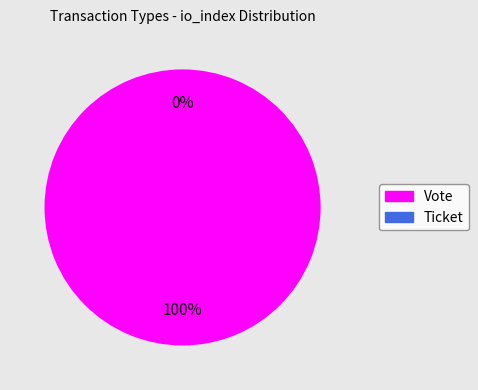

True or false: Ticket accounts for 1% of the total.

False